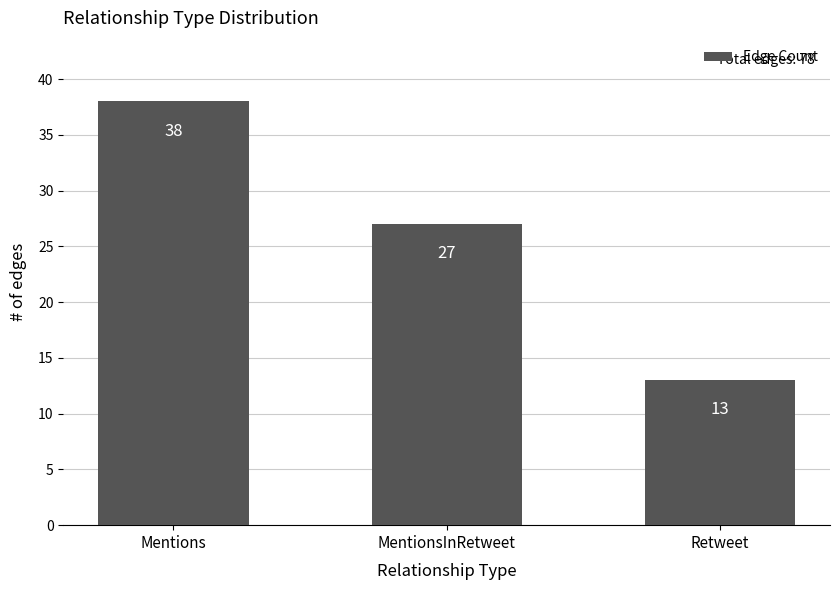

At which label is the value closest to 25?

MentionsInRetweet